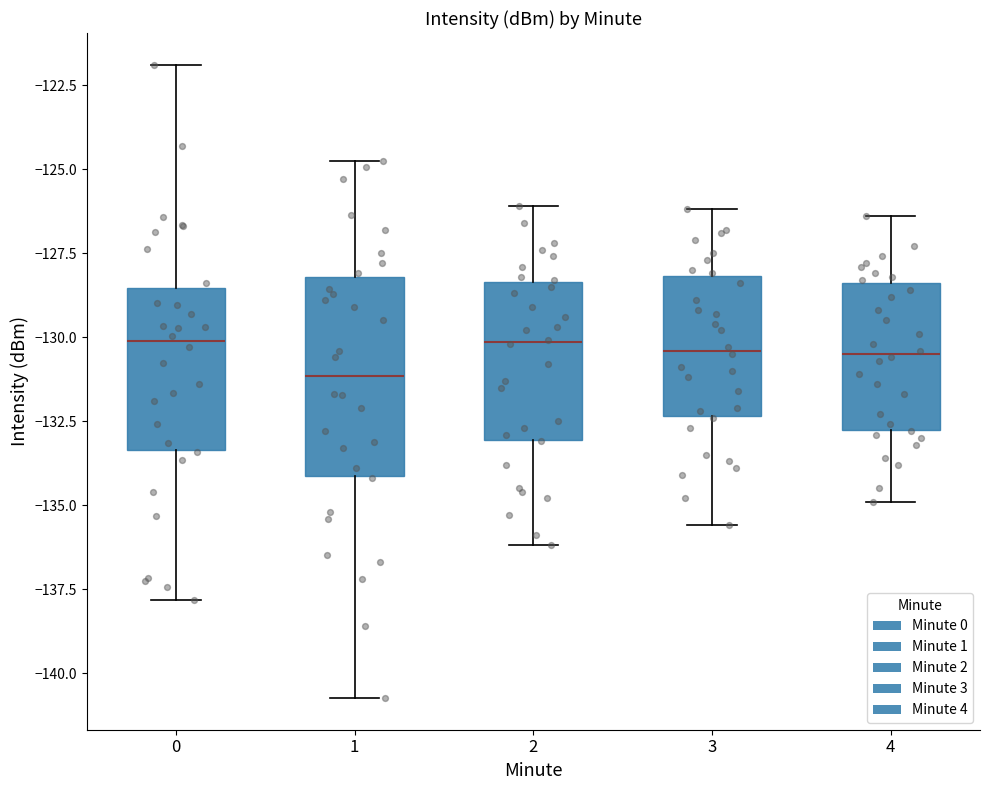

Which box is the tallest, from its lower edge to its upper edge?

1